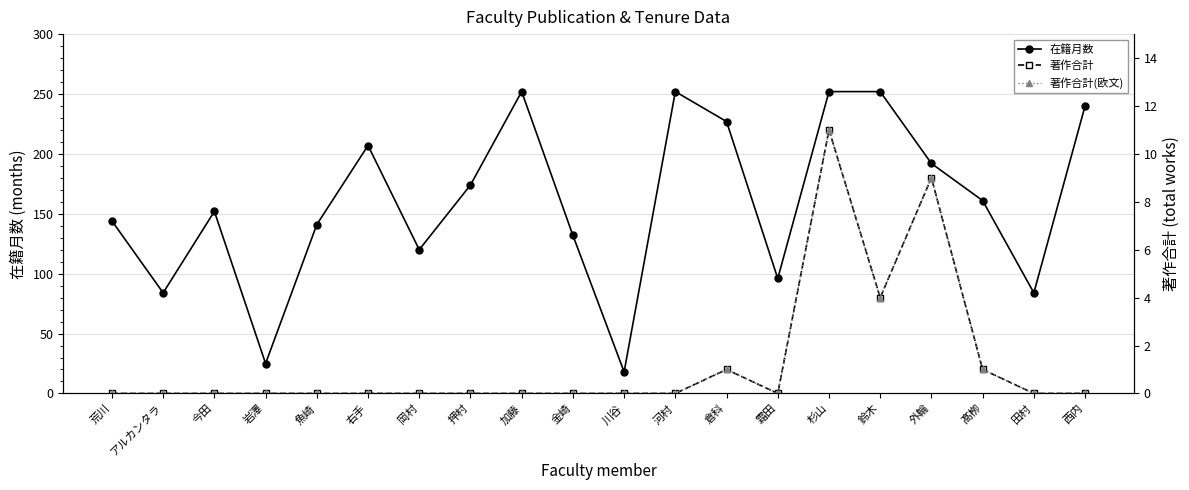

At which label is 在籍月数 closest to 135?

金崎